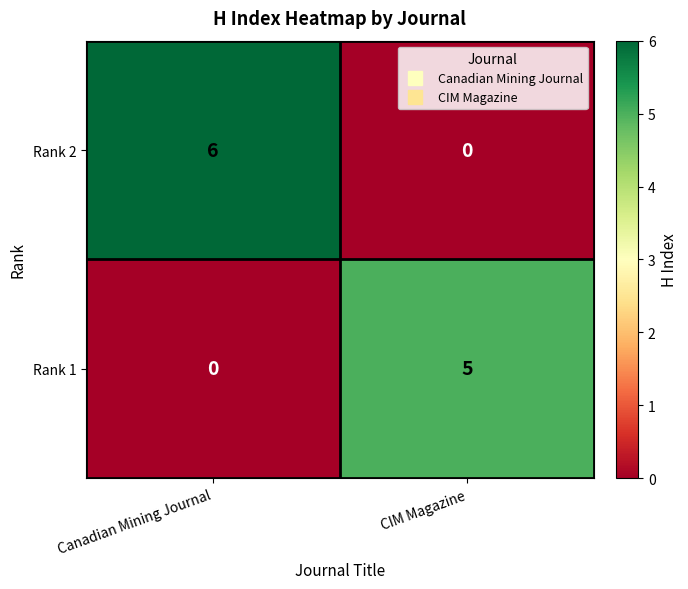

Which series has the largest range (max minus min)?

Rank 2